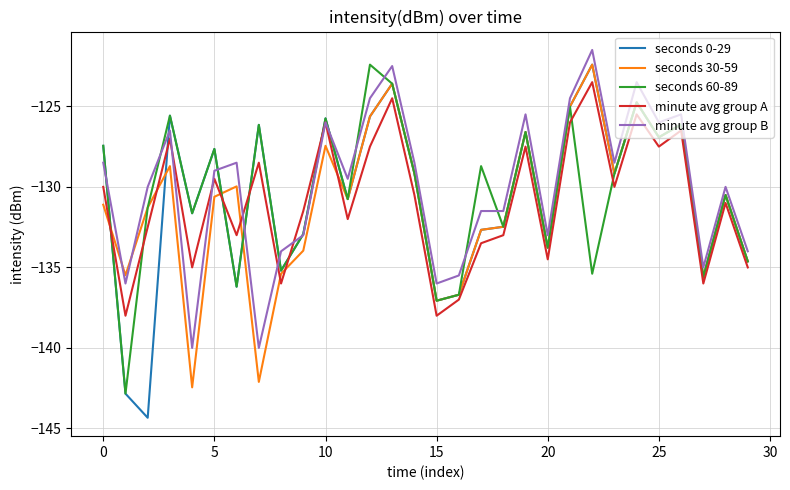

Which series has the widest spread of values?

seconds 0-29